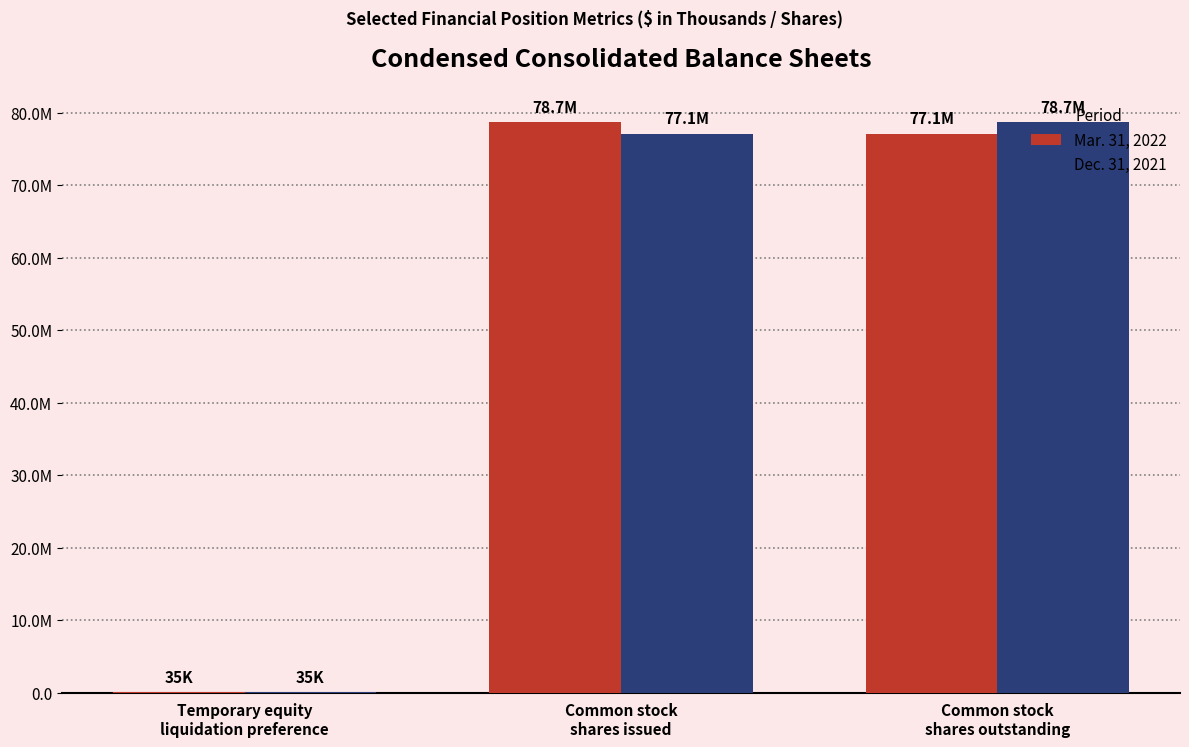

Does the chart contain stacked bars?

No